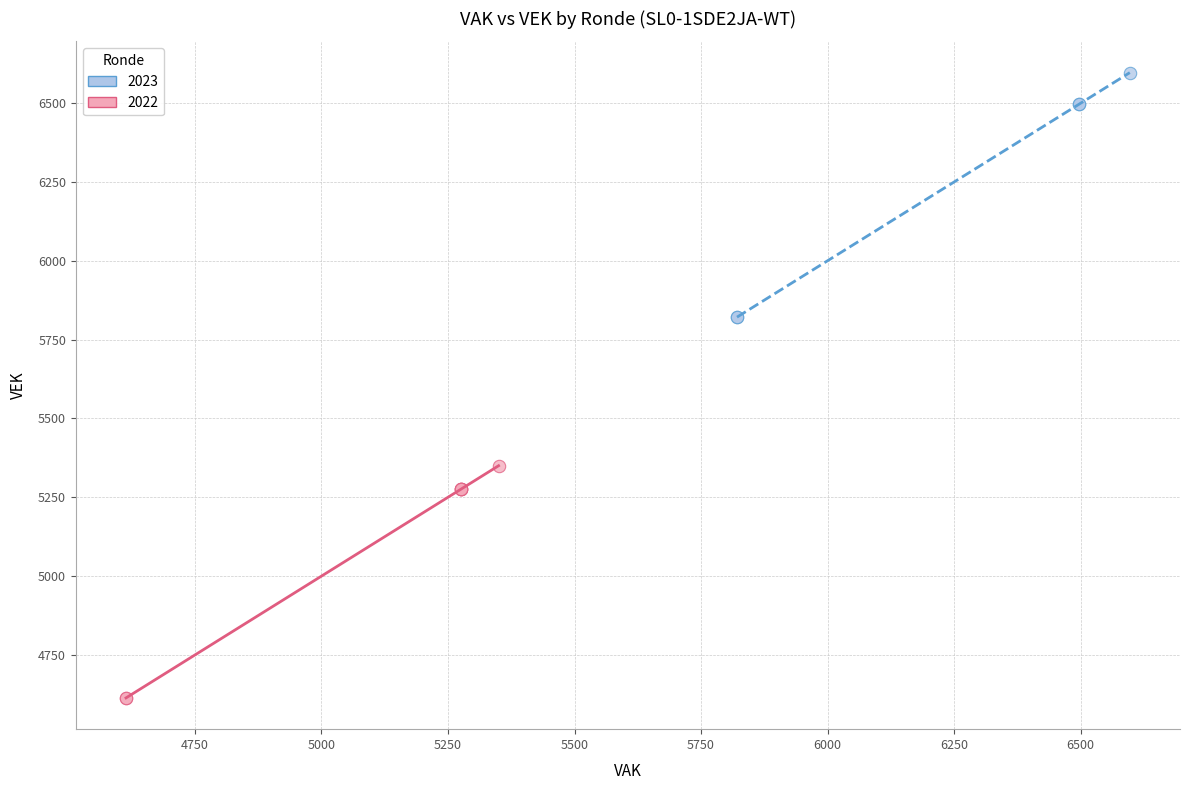

Which series reaches the minimum Y coordinate?

2022